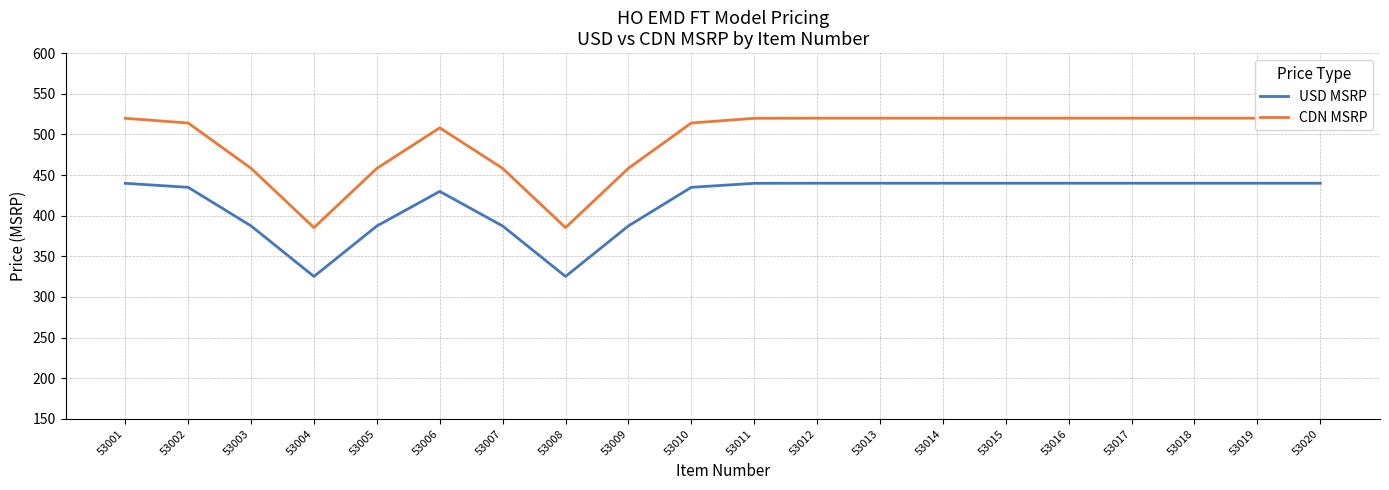

What is the difference between the highest and lowest values at 53013?

80.0